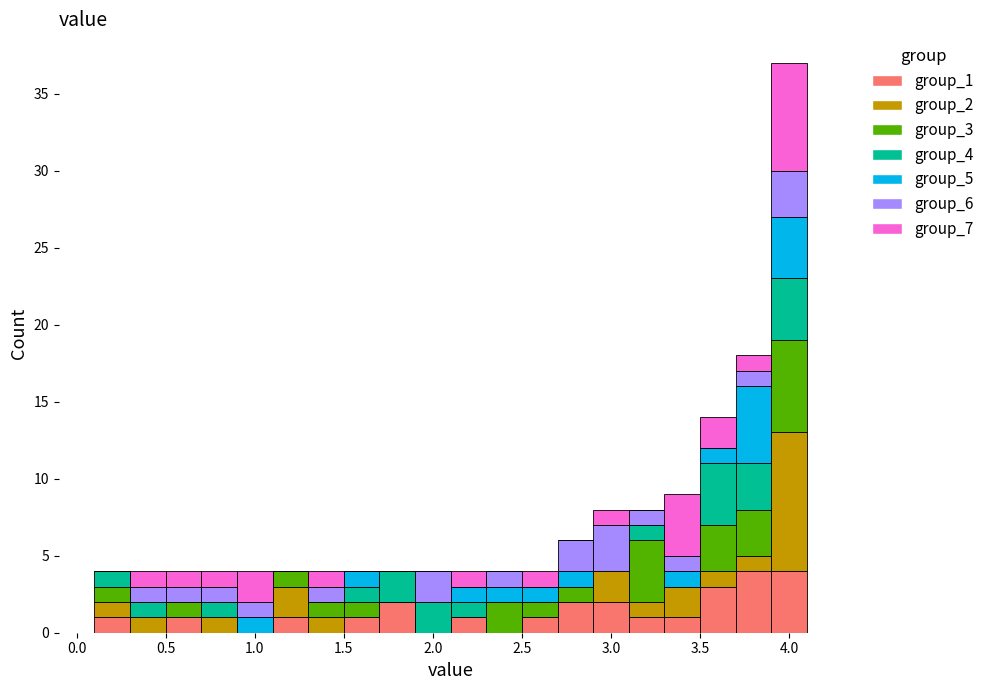

Reading left to right, transcribe this chart: for each stacked bar, give the range it covers on the x-axis and its total height. The values are not printed on the chart, so give them approximately, as read against the axis.

0.1 to 0.3: 4
0.3 to 0.5: 4
0.5 to 0.7: 4
0.7 to 0.9: 4
0.9 to 1.1: 4
1.1 to 1.3: 4
1.3 to 1.5: 4
1.5 to 1.7: 4
1.7 to 1.9: 4
1.9 to 2.1: 4
2.1 to 2.3: 4
2.3 to 2.5: 4
2.5 to 2.7: 4
2.7 to 2.9: 6
2.9 to 3.1: 8
3.1 to 3.3: 8
3.3 to 3.5: 9
3.5 to 3.7: 14
3.7 to 3.9: 18
3.9 to 4.1: 37